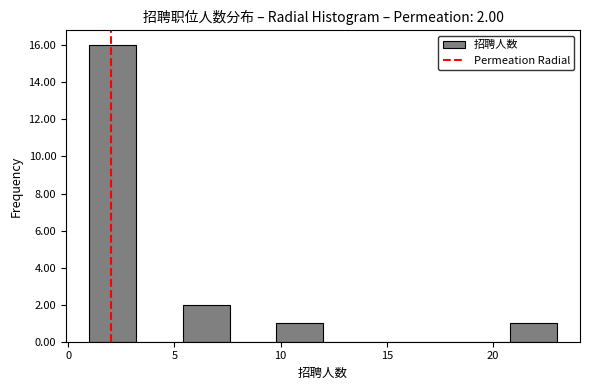

Which range on the x-axis has the tallest bar?

1.0 to 3.2